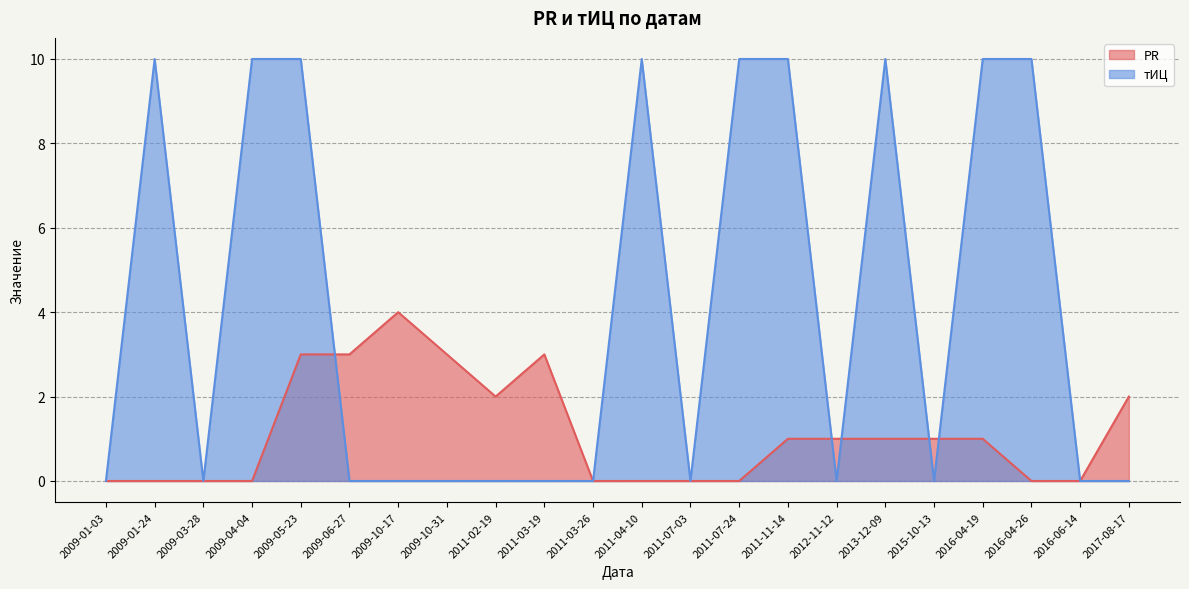

After their last crossing, which series has the higher values: тИЦ or PR?

тИЦ